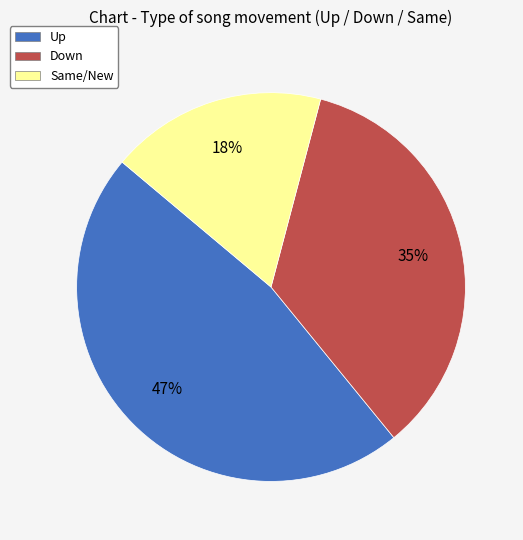

Rank the categories by value from lowest to highest.

Same/New, Down, Up